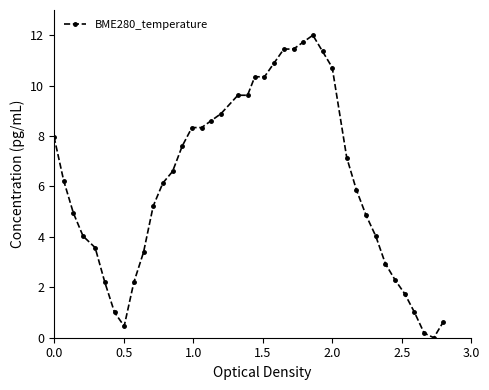

What is the difference between the second highest and second lowest values?

11.5